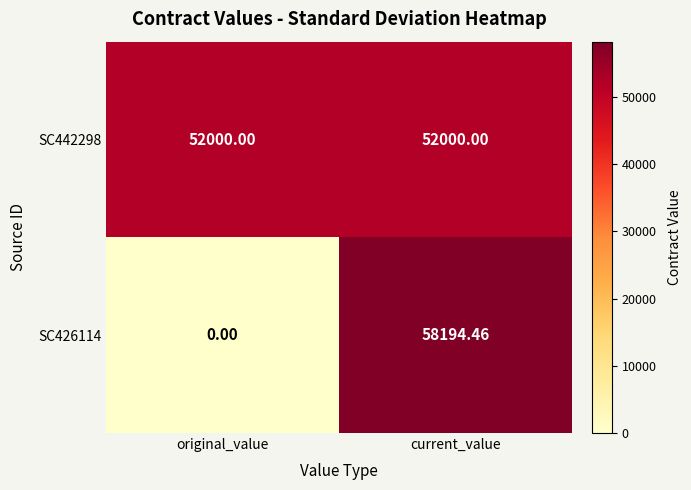

Rank the categories by SC426114 value from highest to lowest.

current_value, original_value